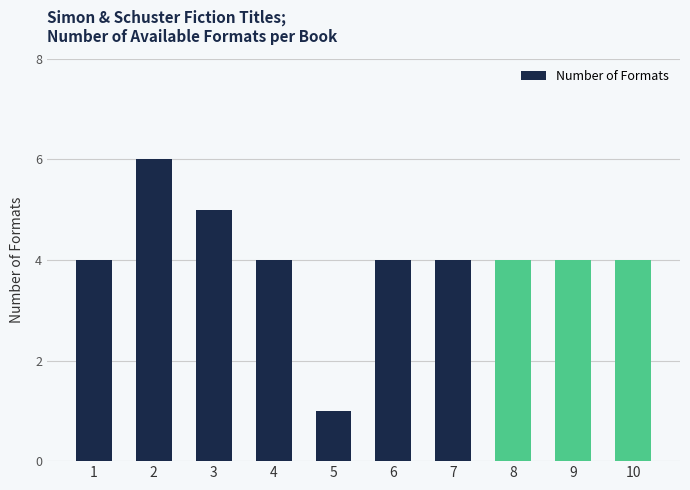

Does the chart contain any negative values?

No